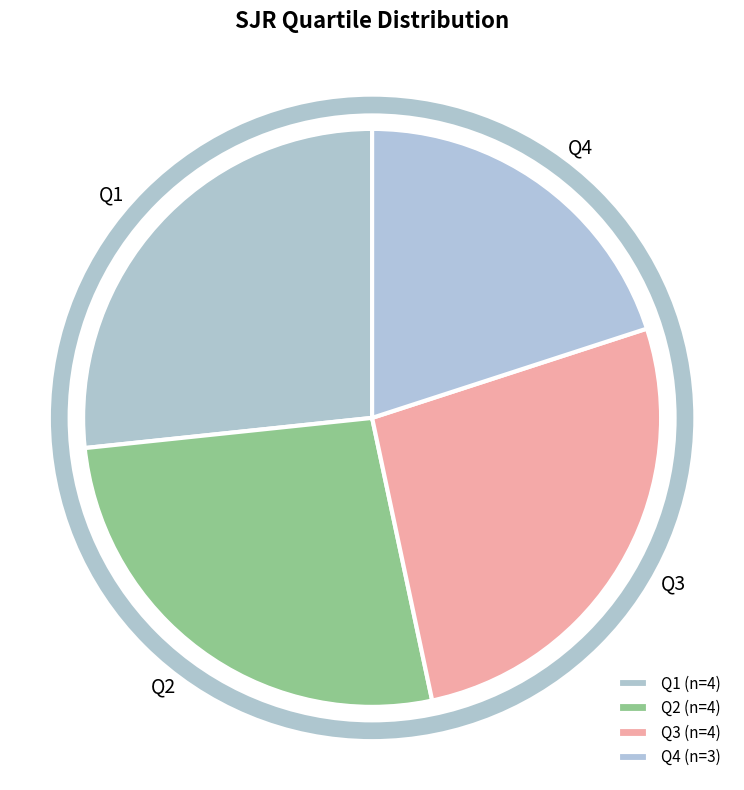

Which category has the smallest portion of the pie?

Q4